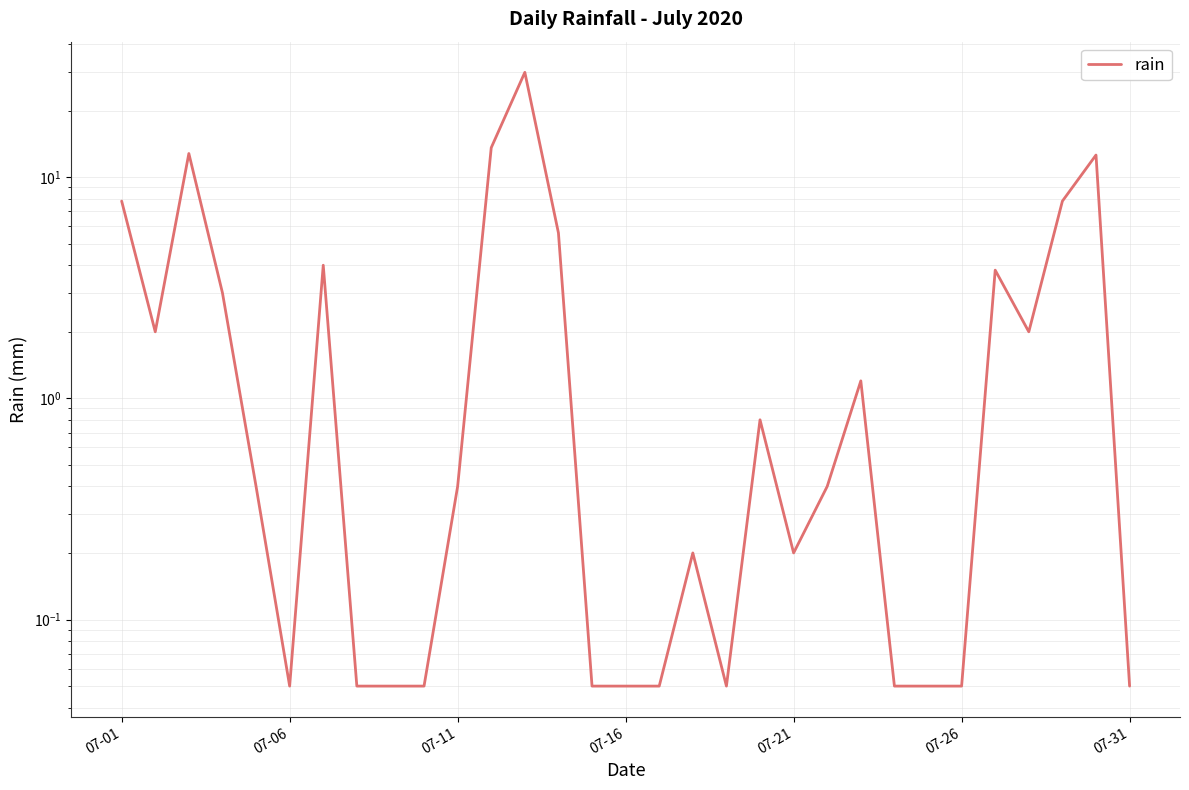

What is the average value?

3.5